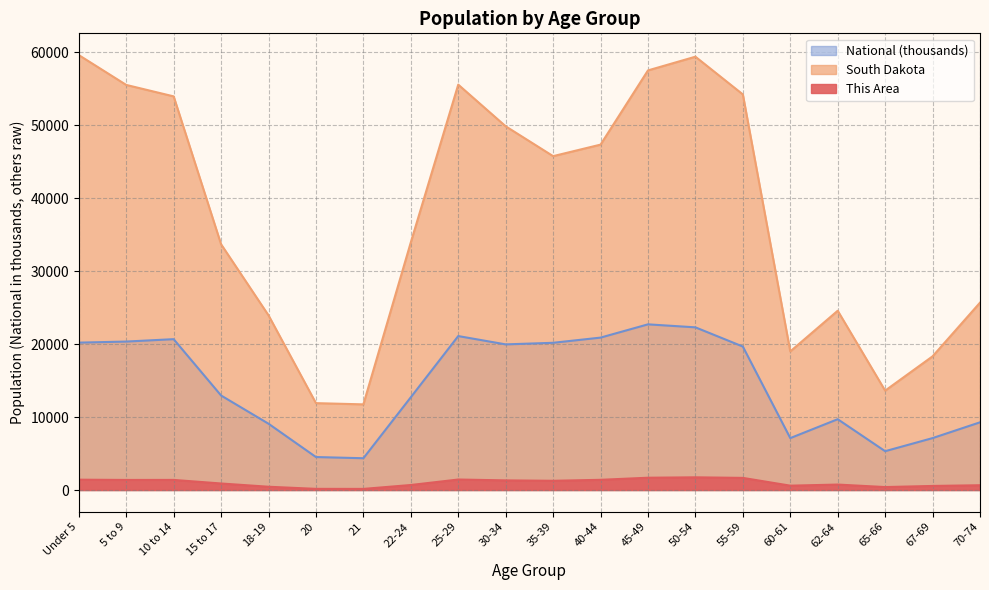

At which label is South Dakota closest to 35680?

22-24